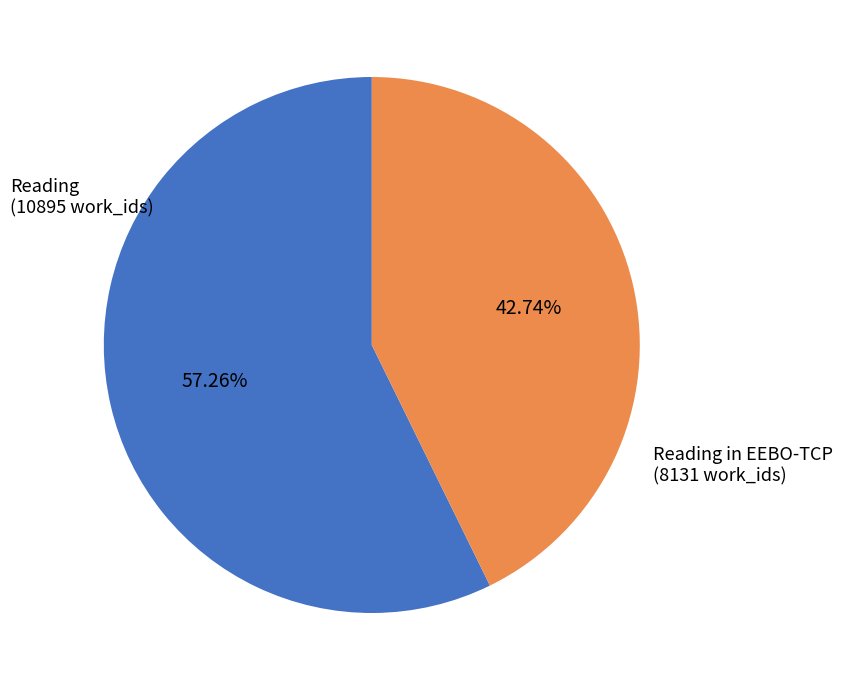

Is there a majority slice in this chart?

Yes